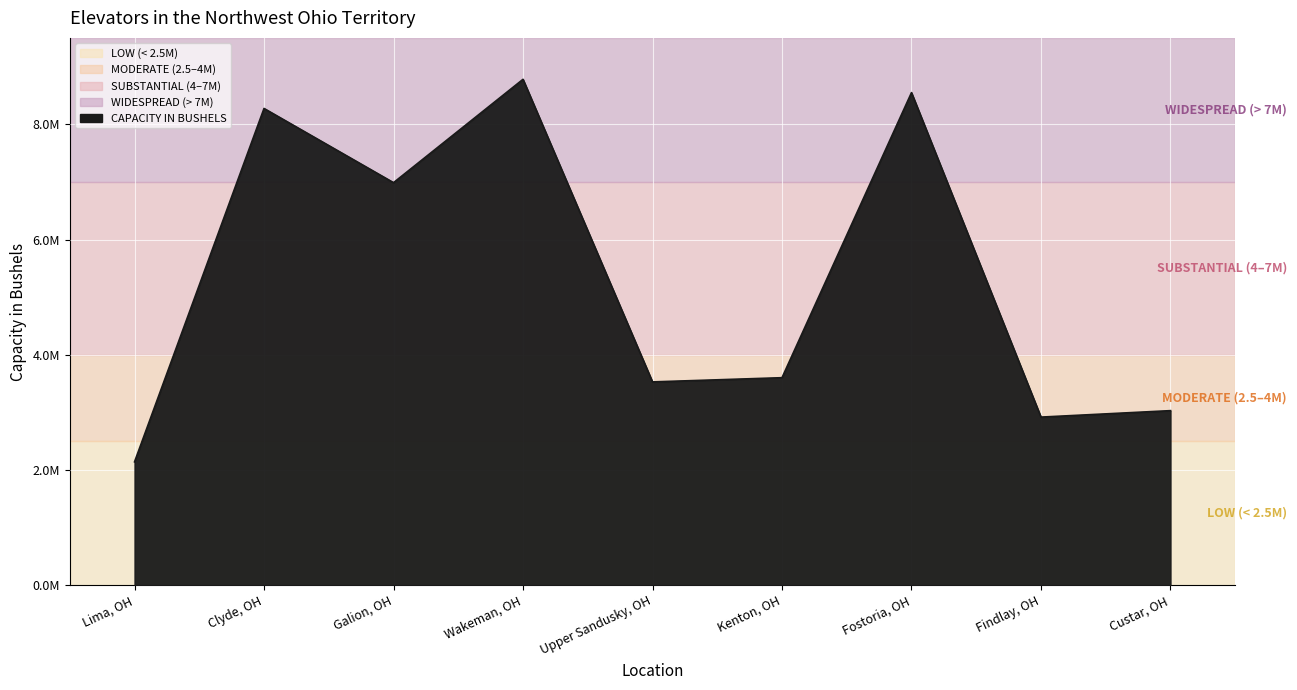

What is the maximum value shown in the chart?

8781000